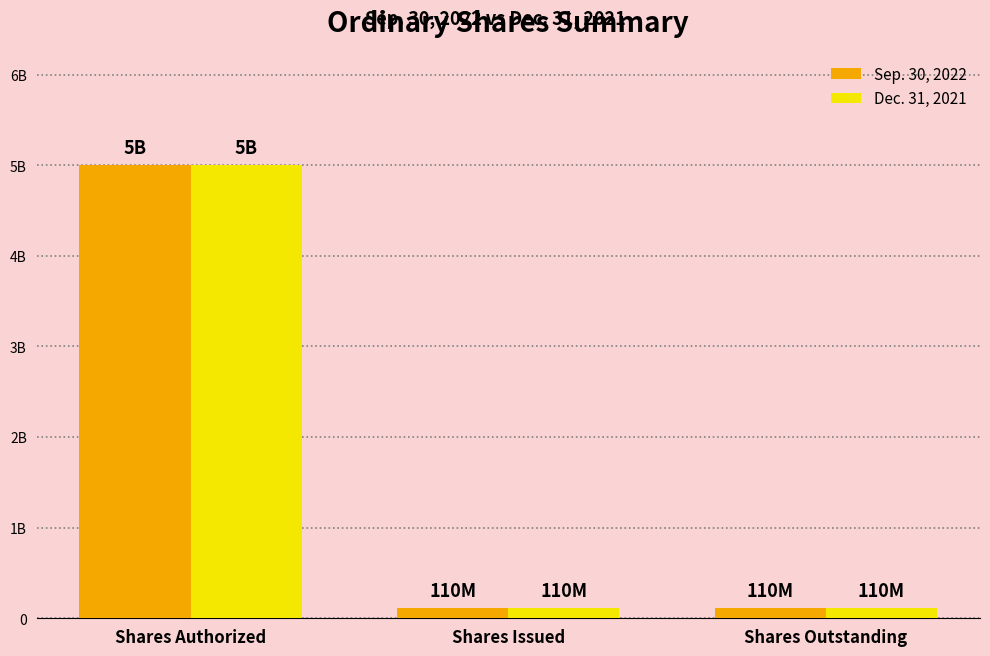

What is the value of the Dec. 31, 2021 bar at the 3rd from the left?

110000000